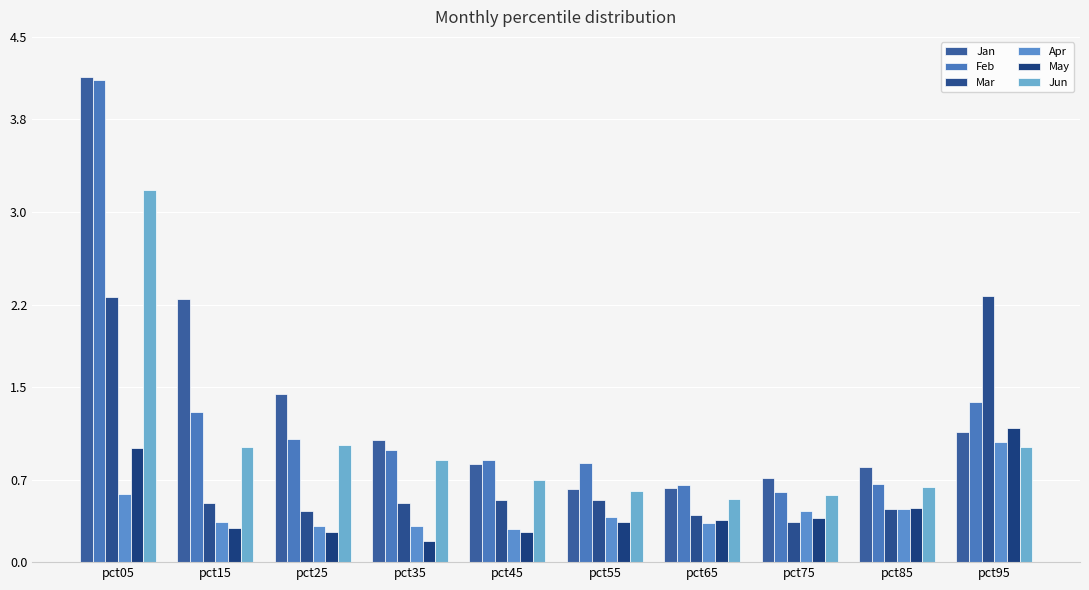

What is the value of the Jun bar at the 10th from the left?

1.0